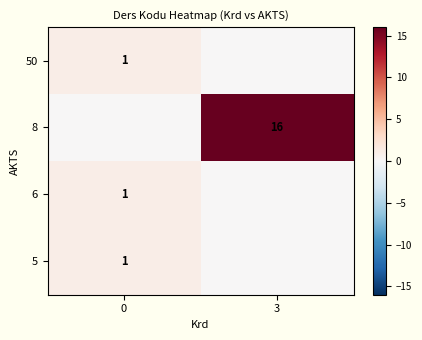

What is the spread (max minus min) of values at 3?

16